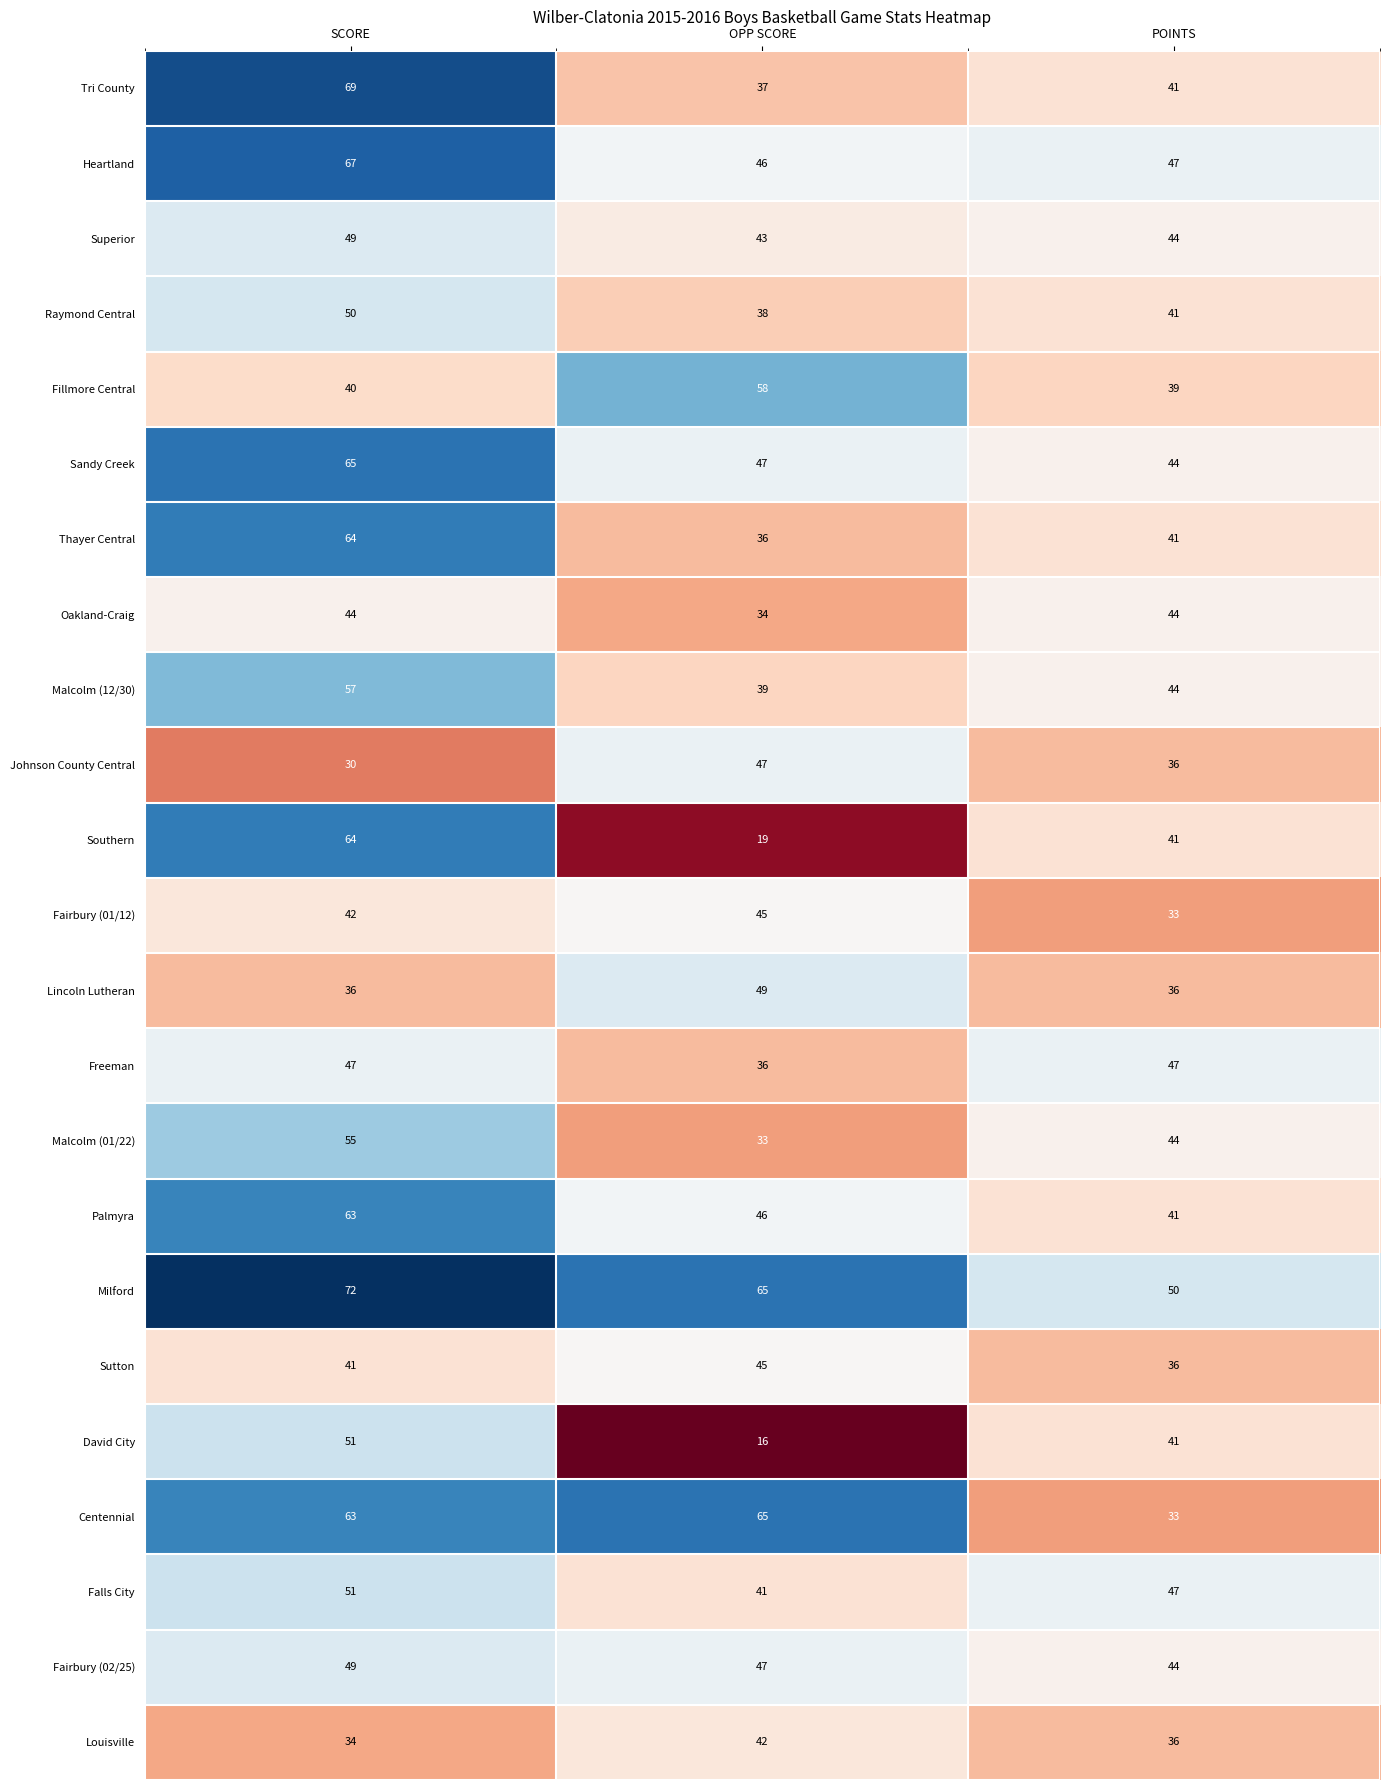

Between OPP SCORE and POINTS, which series saw the biggest shift?

Centennial